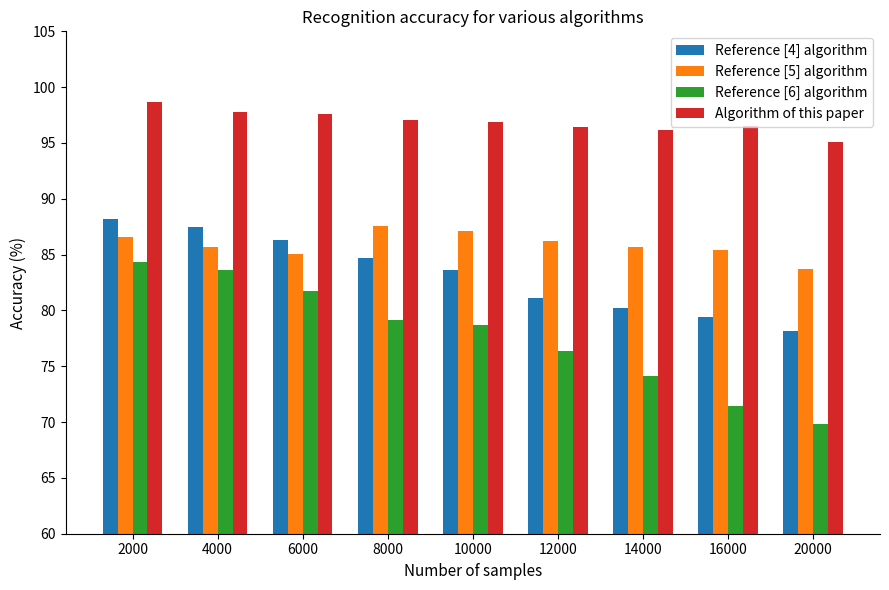

What is the difference between the maximum and minimum values in the Reference [5] algorithm series?

3.9